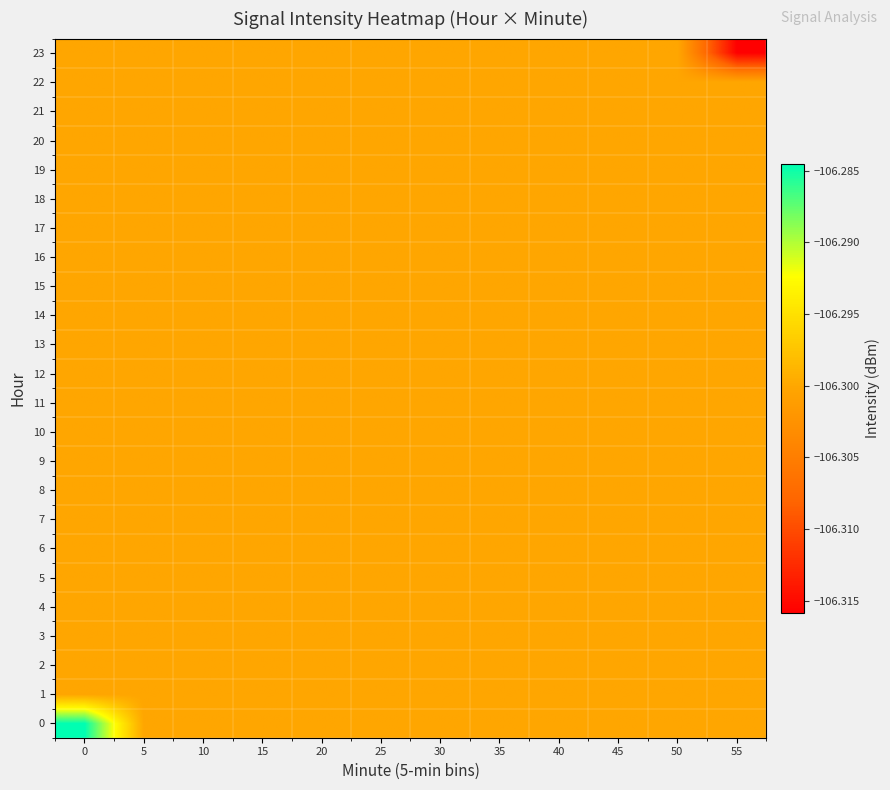

Count the number of data series in this chart.

24